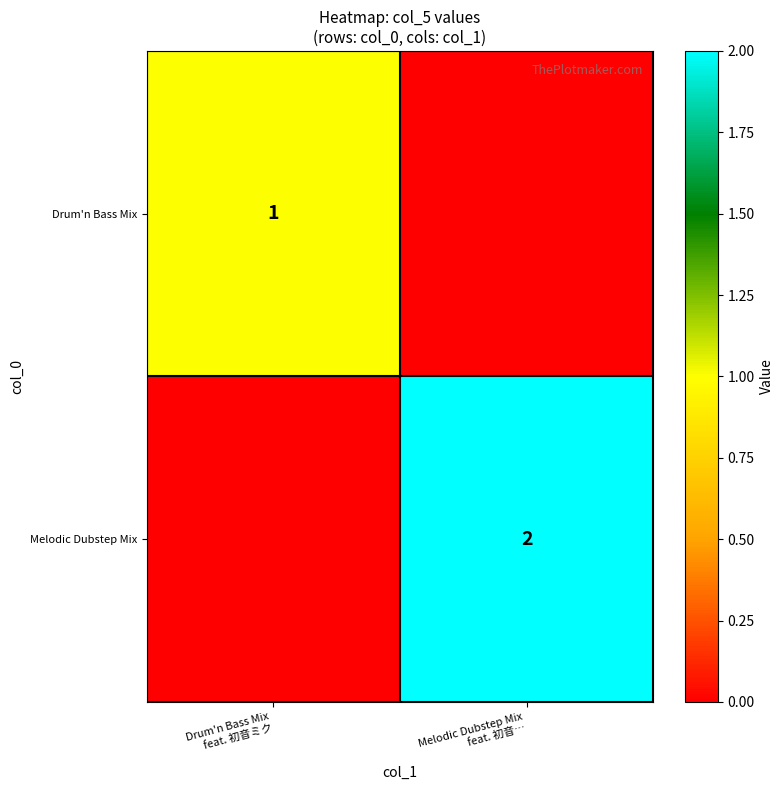

The value of Drum'n Bass Mix at Drum'n Bass Mix feat. 初音ミク is 1. True or false?

False